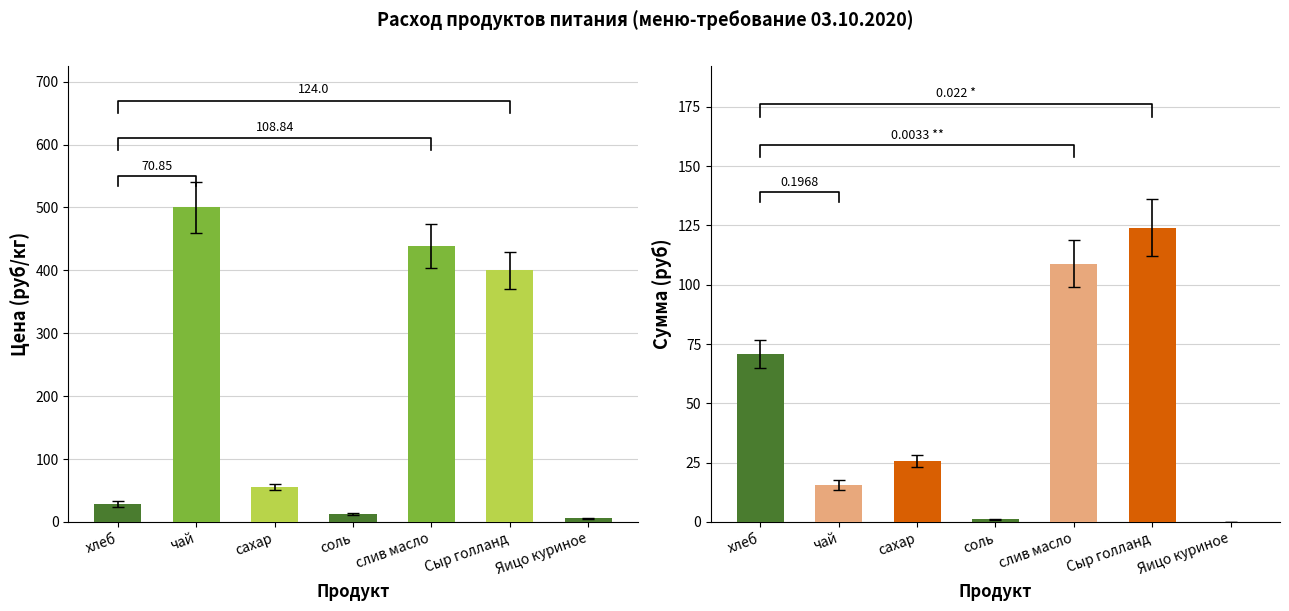

List the series in order of their overall mean, lowest first.

Сумма (руб), Цена (руб/кг)